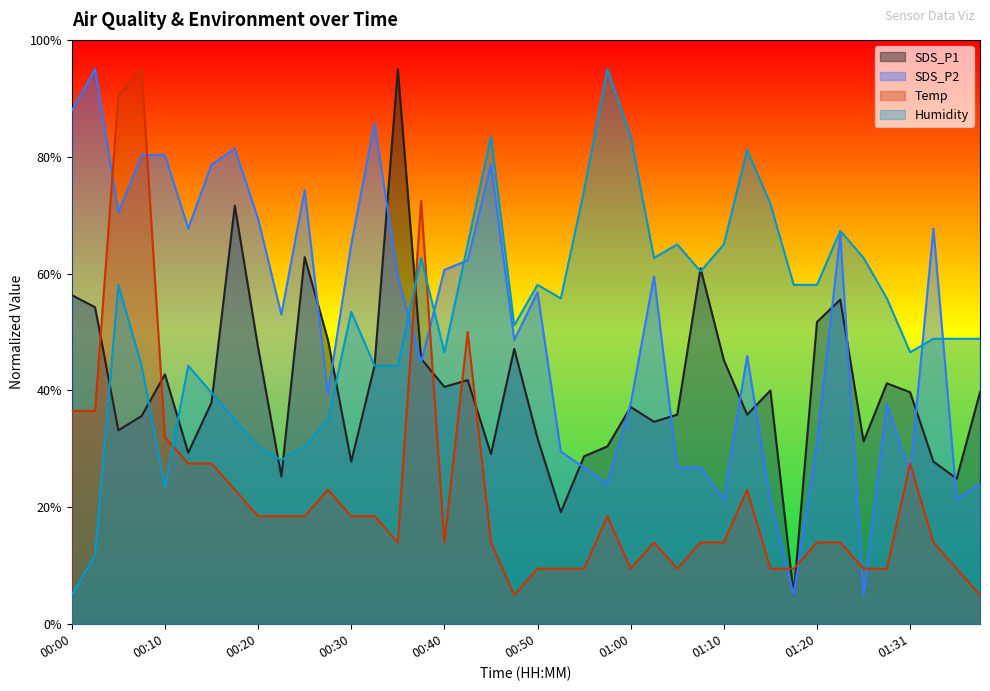

What is the difference between the maximum and second lowest values in the Humidity series?

83.1